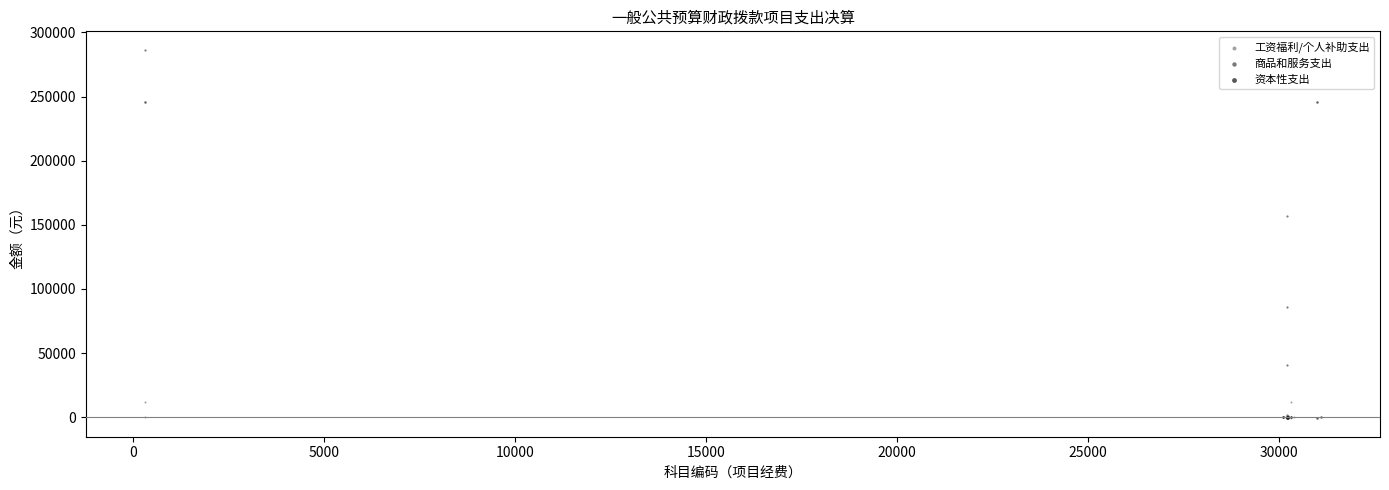

Which series contains the highest Y value?

商品和服务支出